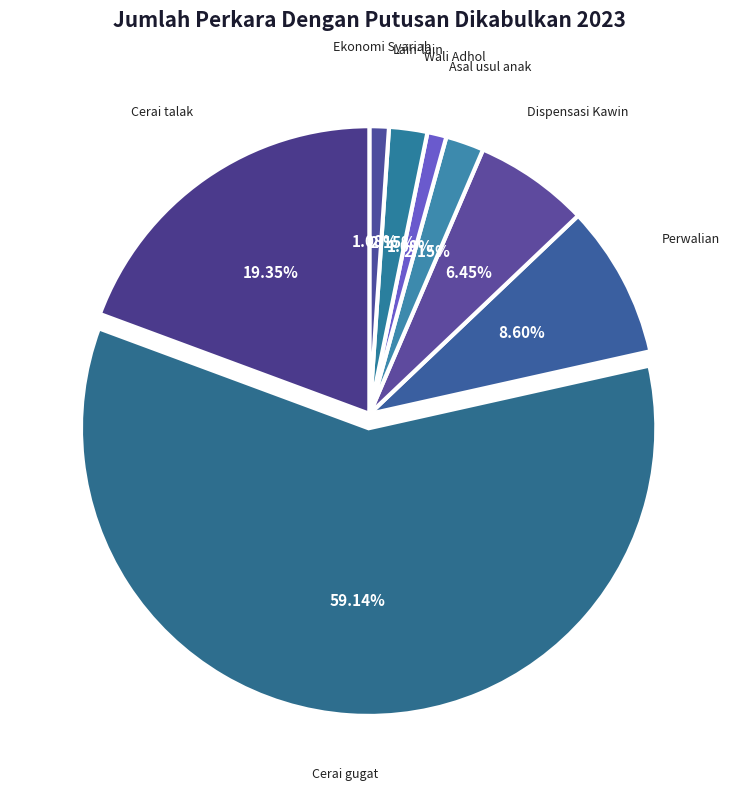

How much of the chart is everything except Dispensasi Kawin?

93.5%